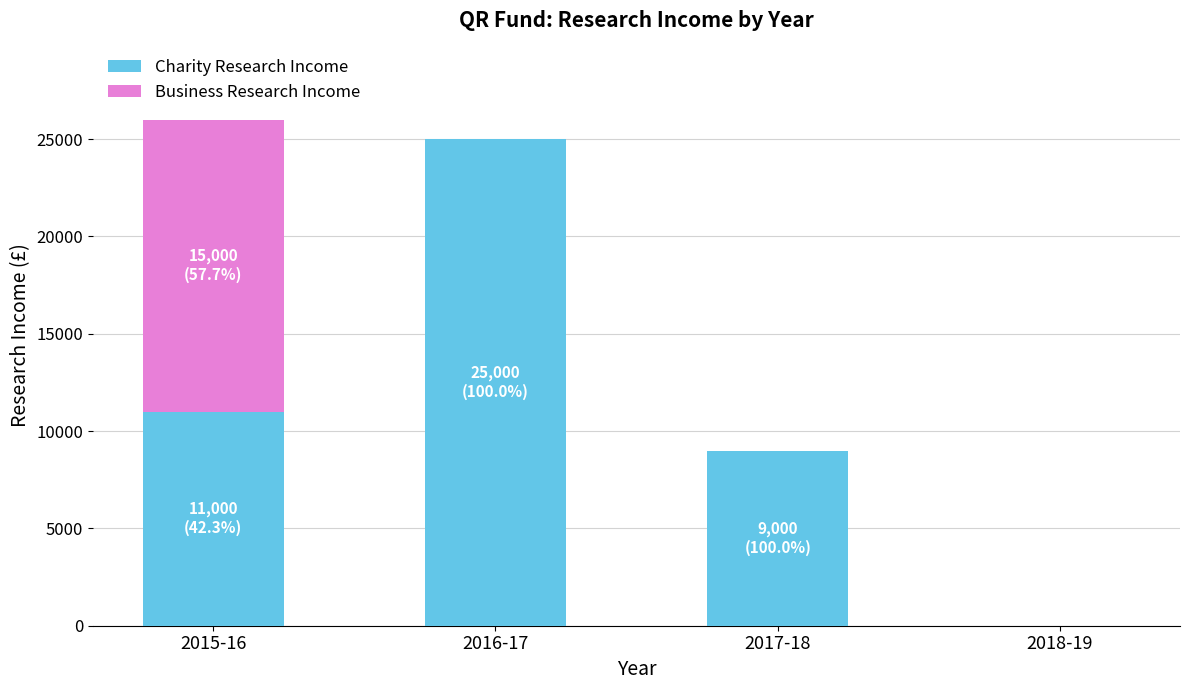

Which category has the highest value in the Charity Research Income series?

2016-17